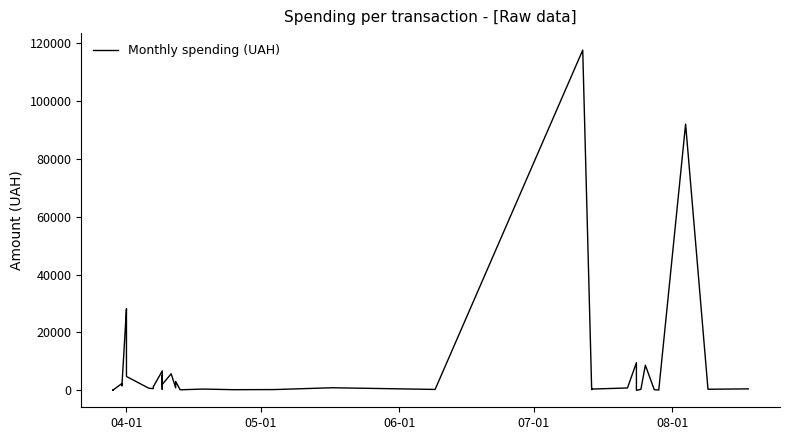

What is the minimum value shown in the chart?

11.2